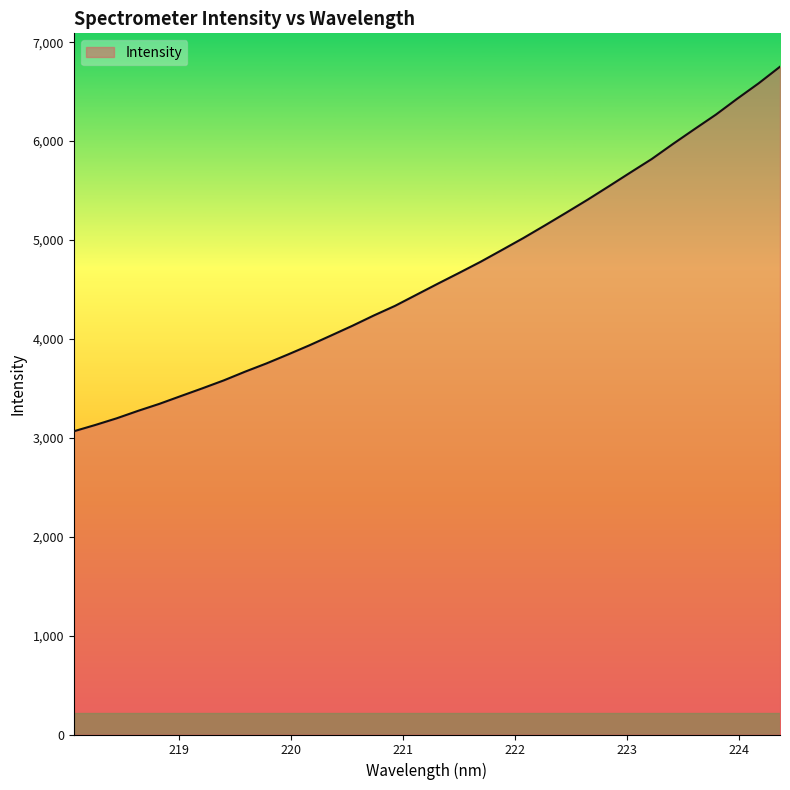

What is the difference between the maximum and minimum values?

3686.3